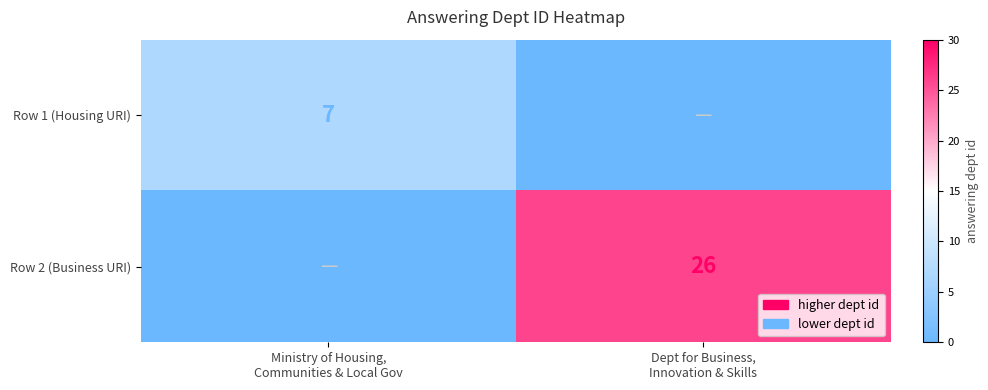

Which has a higher value, Dept for Business,
Innovation & Skills or Ministry of Housing,
Communities & Local Gov?

Ministry of Housing,
Communities & Local Gov